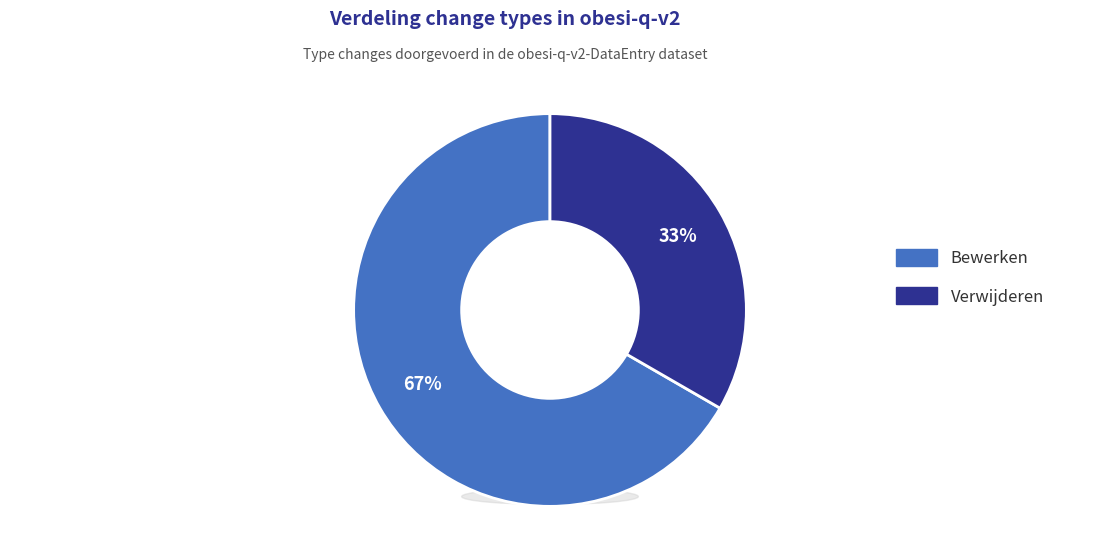

Which category has the biggest portion of the pie?

Bewerken